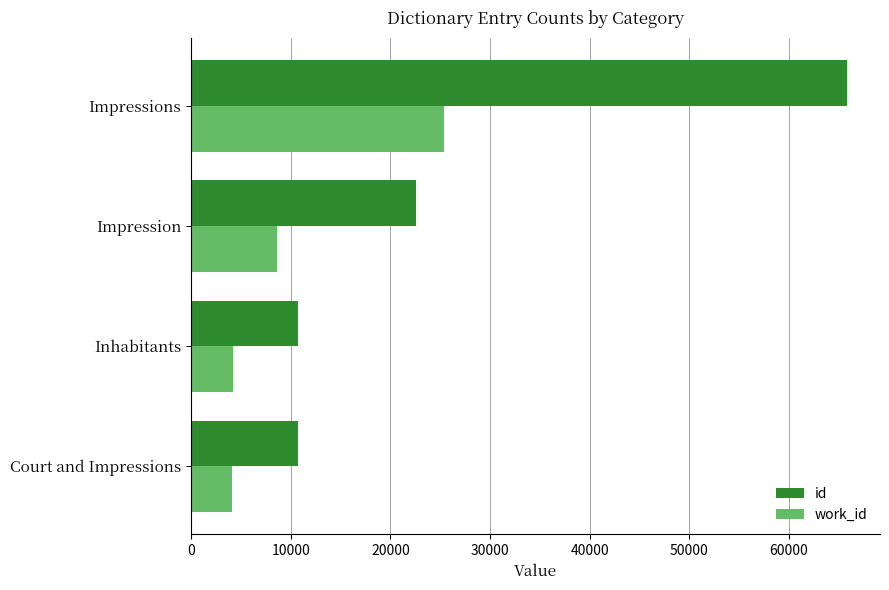

At which label is id closest to 38264?

Impression